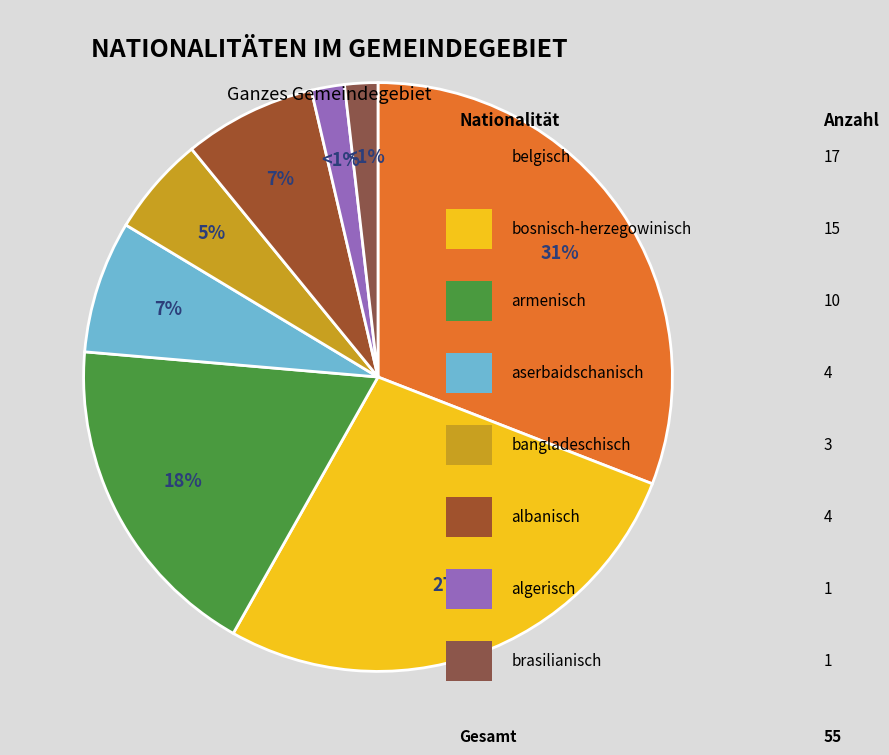

Does any single category account for the majority?

No